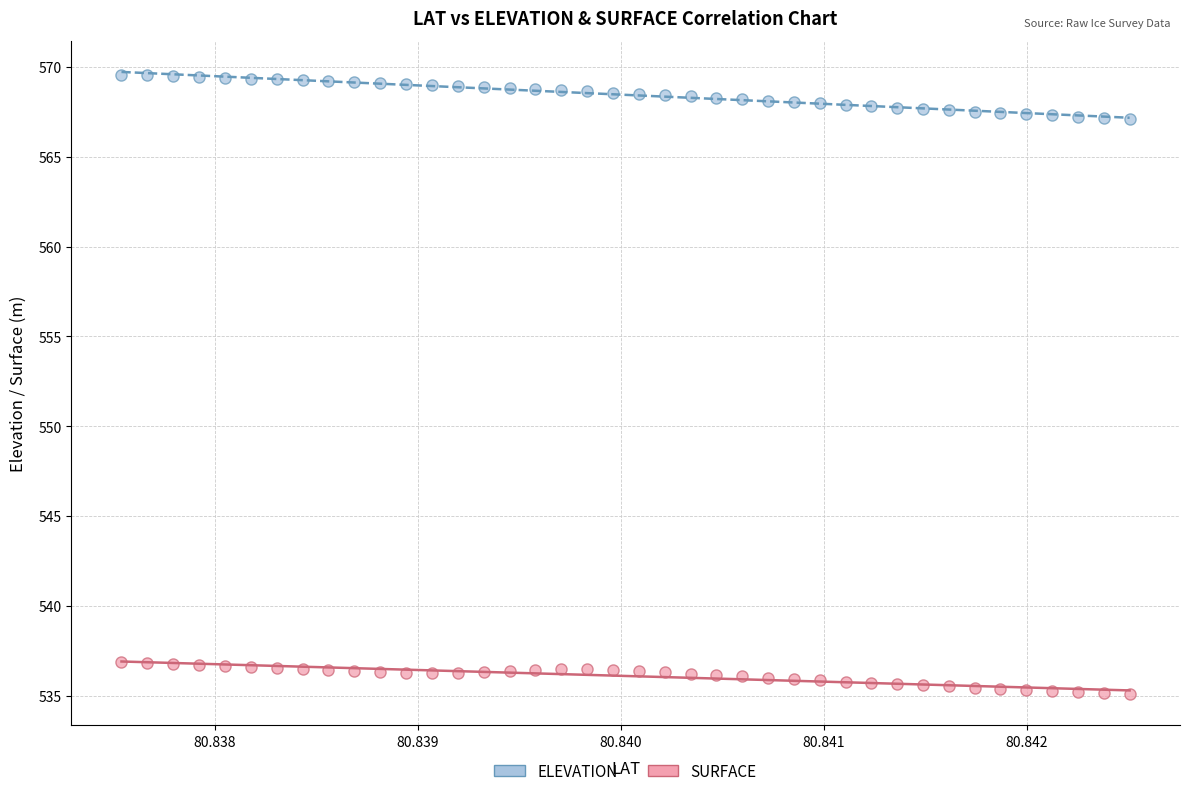

What are all the series names shown in the legend?

ELEVATION, SURFACE